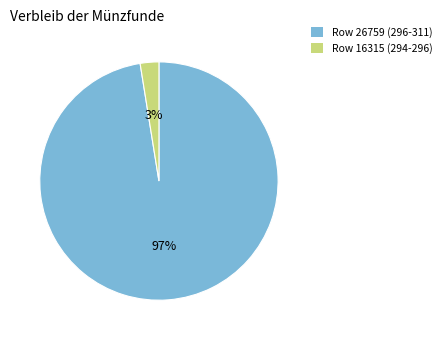

Is there any slice that represents more than half of the pie?

Yes